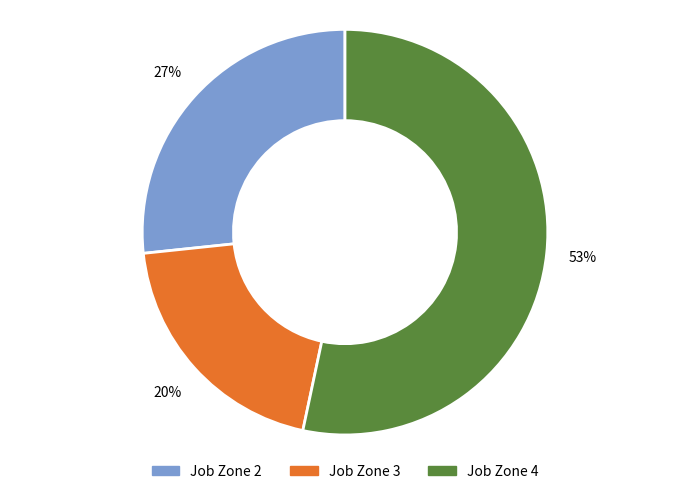

Does any single category account for the majority?

Yes